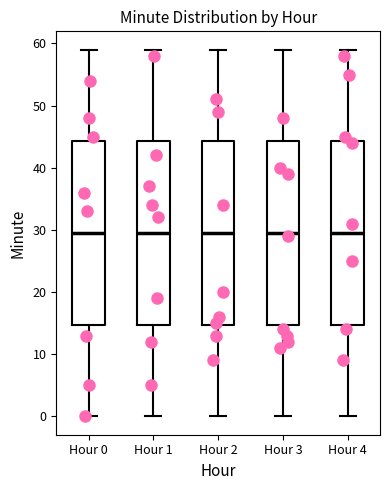

Reading left to right, transcribe this box plot: for each box, give where its median line is, the range the box spans, and where its two whiskers end, as read against the y-axis. The values are not printed on the chart, so give them approximately, as read against the axis.

Hour 0: median 30, box 15 to 44, whiskers 0 to 59
Hour 1: median 30, box 15 to 44, whiskers 0 to 59
Hour 2: median 30, box 15 to 44, whiskers 0 to 59
Hour 3: median 30, box 15 to 44, whiskers 0 to 59
Hour 4: median 30, box 15 to 44, whiskers 0 to 59